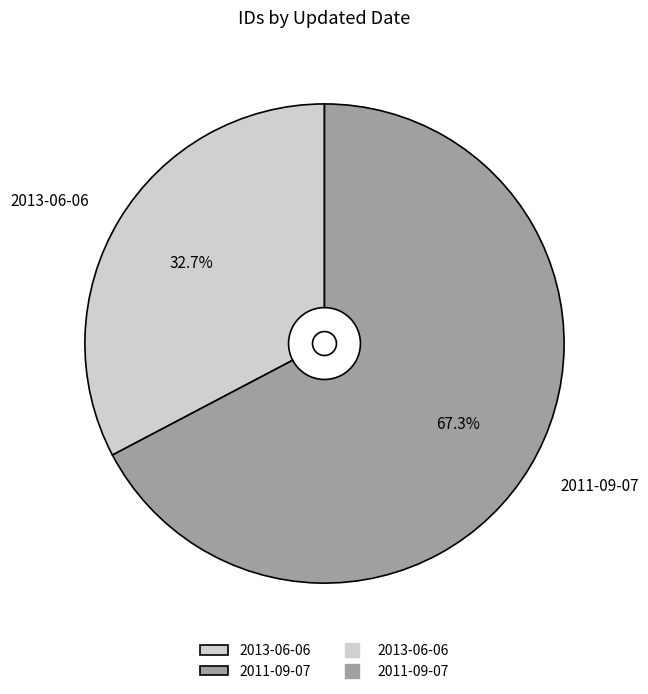

Which slice is the smallest?

2013-06-06